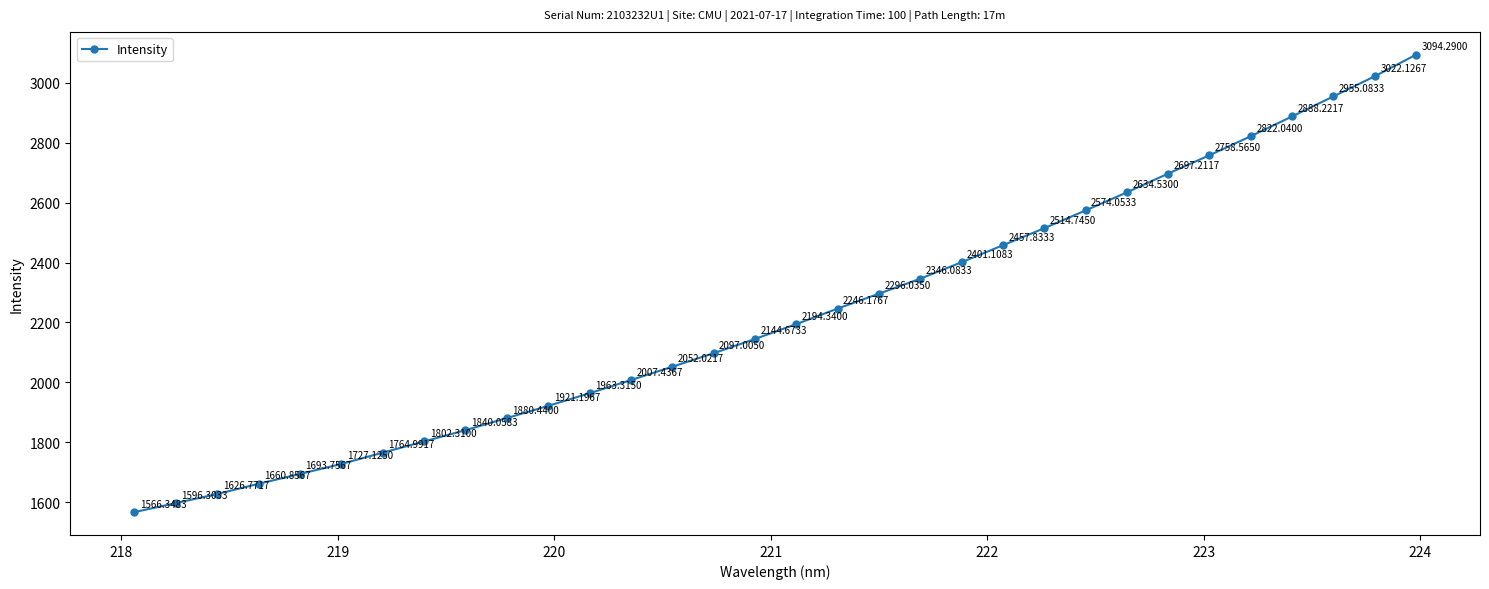

True or false: the data has more than 0 interior local peaks.

False